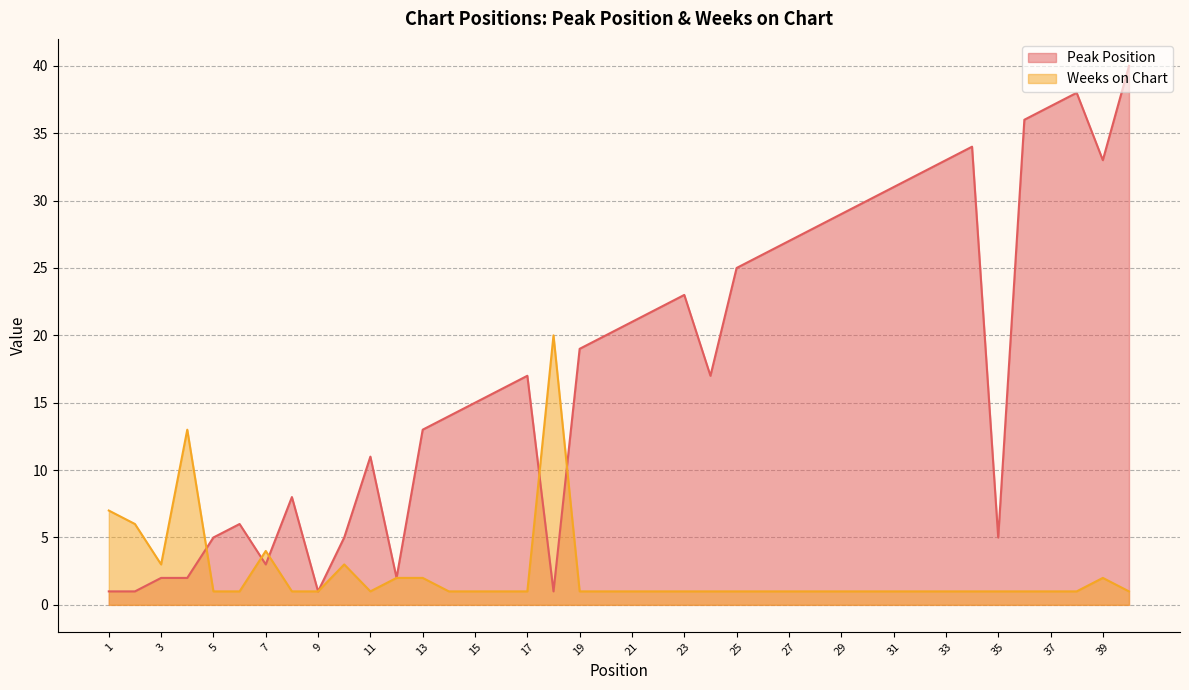

What is the value of the Peak Position point at the 22nd from the left?

22